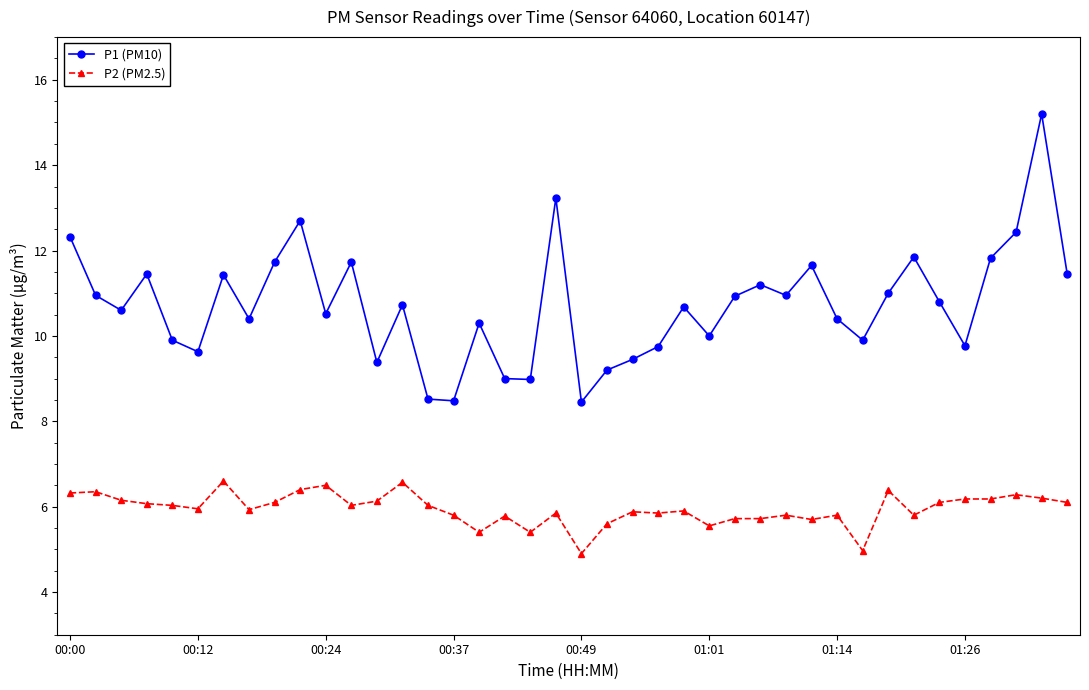

True or false: P2 (PM2.5) and P1 (PM10) cross at least once.

False